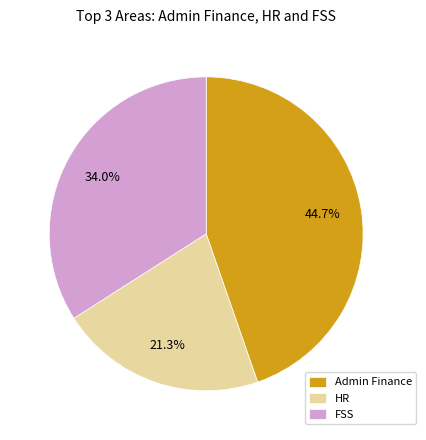

How many segments does this pie chart have?

3